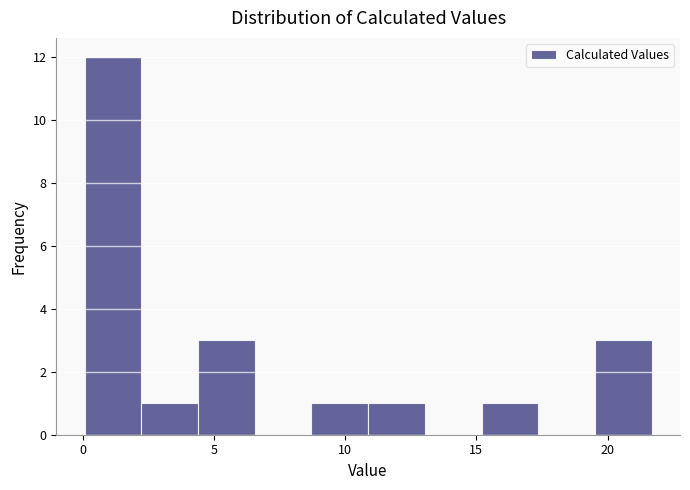

Over which range of the x-axis is the bar tallest?

0.0 to 2.0